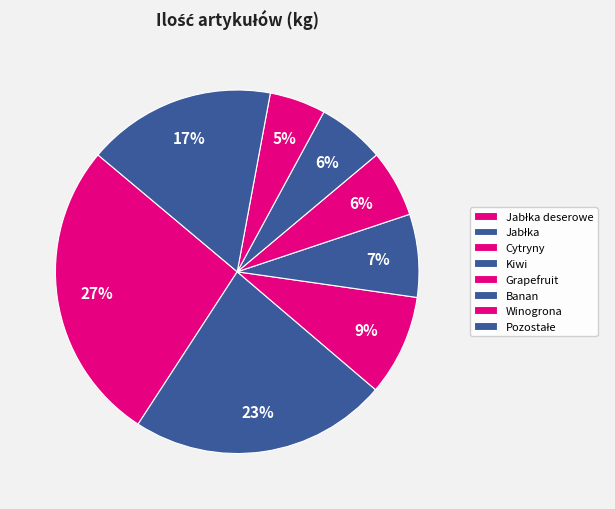

Count the number of slices in the pie.

8